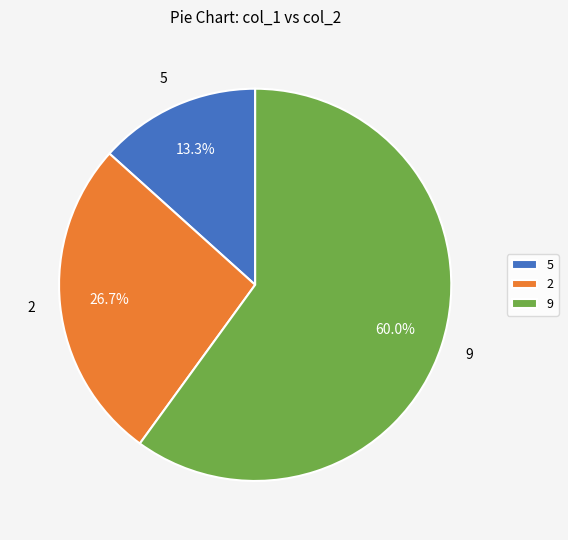

Which slice is the smallest?

5